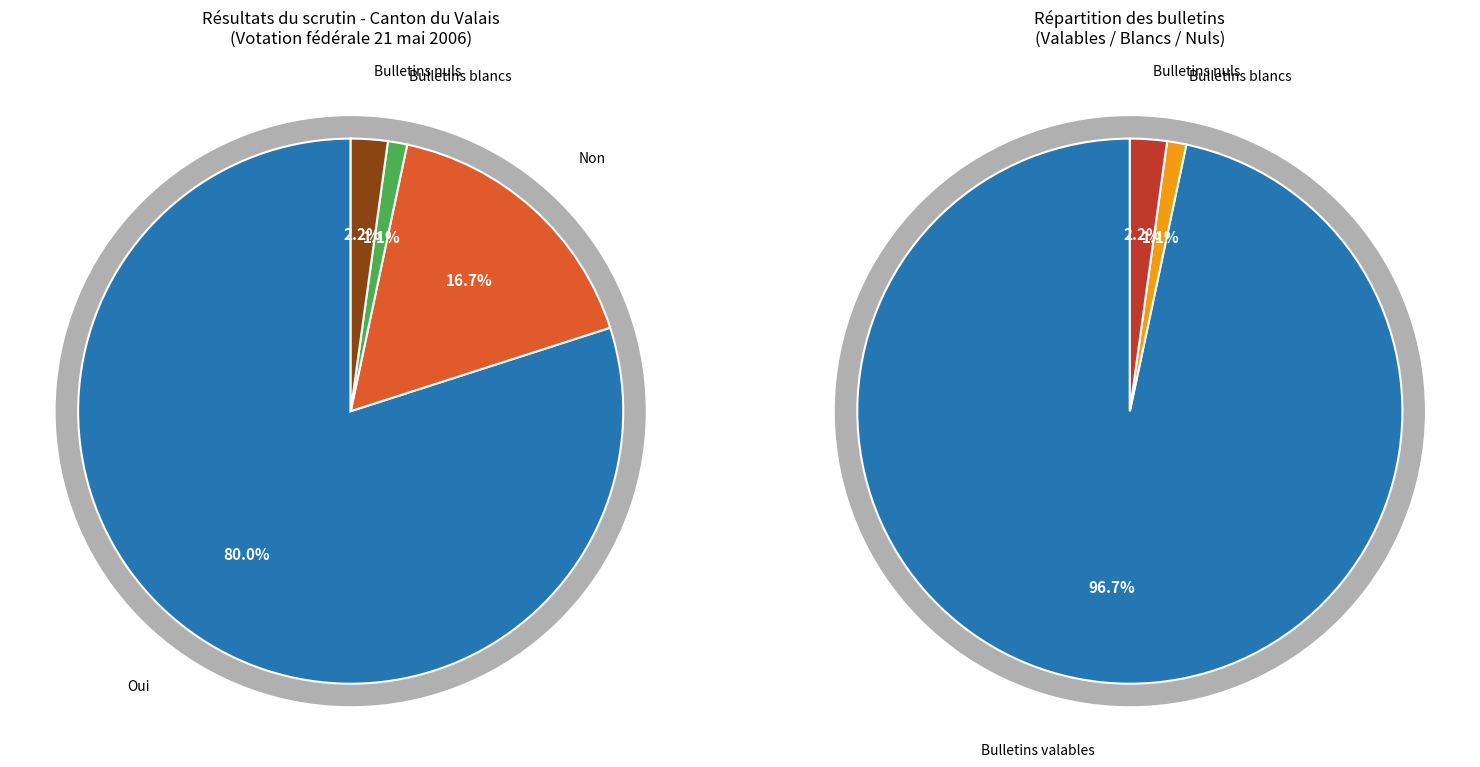

To the nearest percent, what is the combined percentage of Bulletins nuls and Oui?

82%